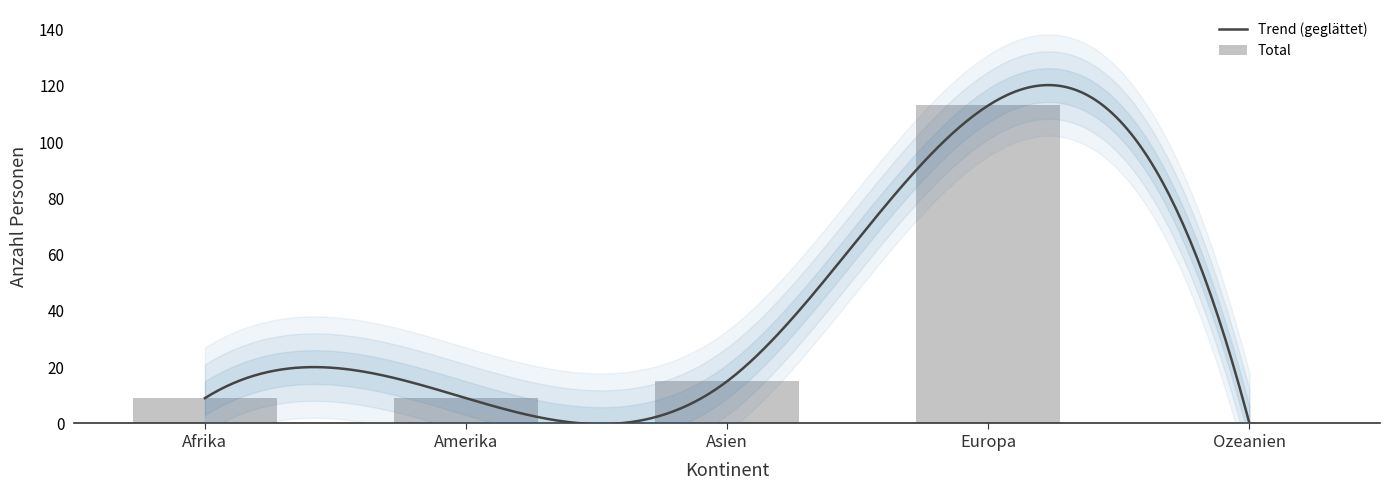

What is the label of the 2nd bar from the right?

Europa